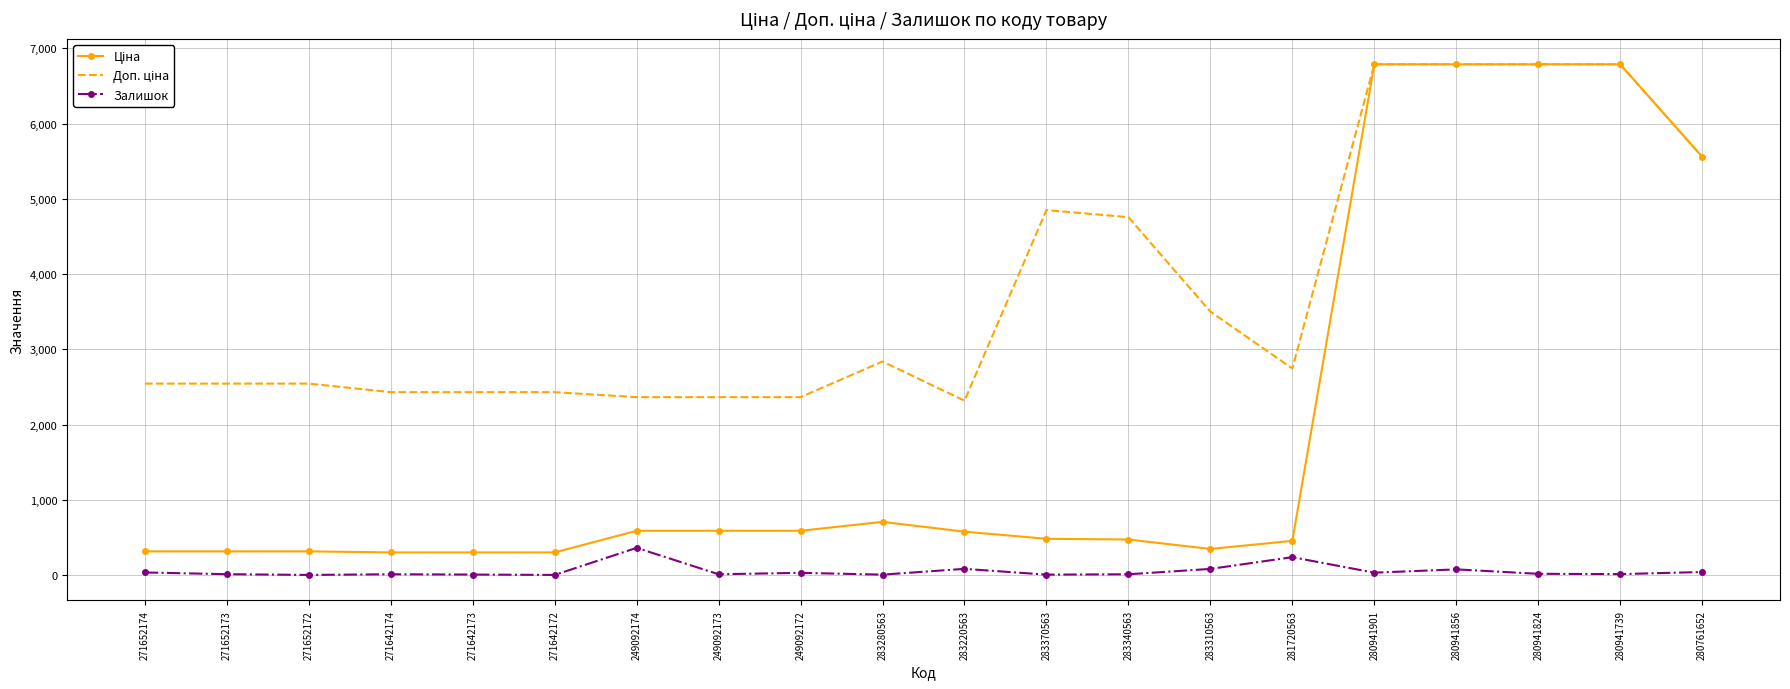

What is the highest value of the Залишок series?

365.0